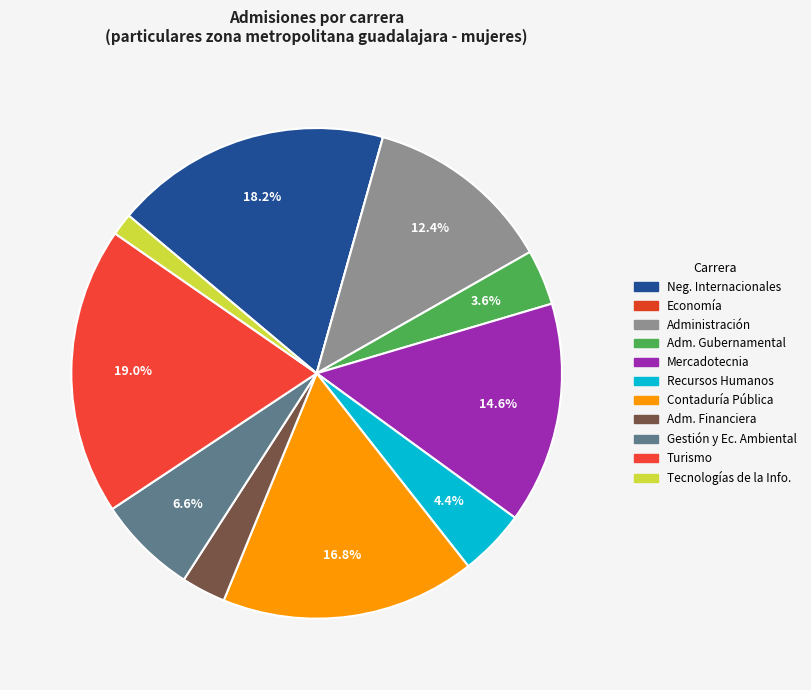

To the nearest percent, what is the difference between the largest and smallest slice percentages?

19%